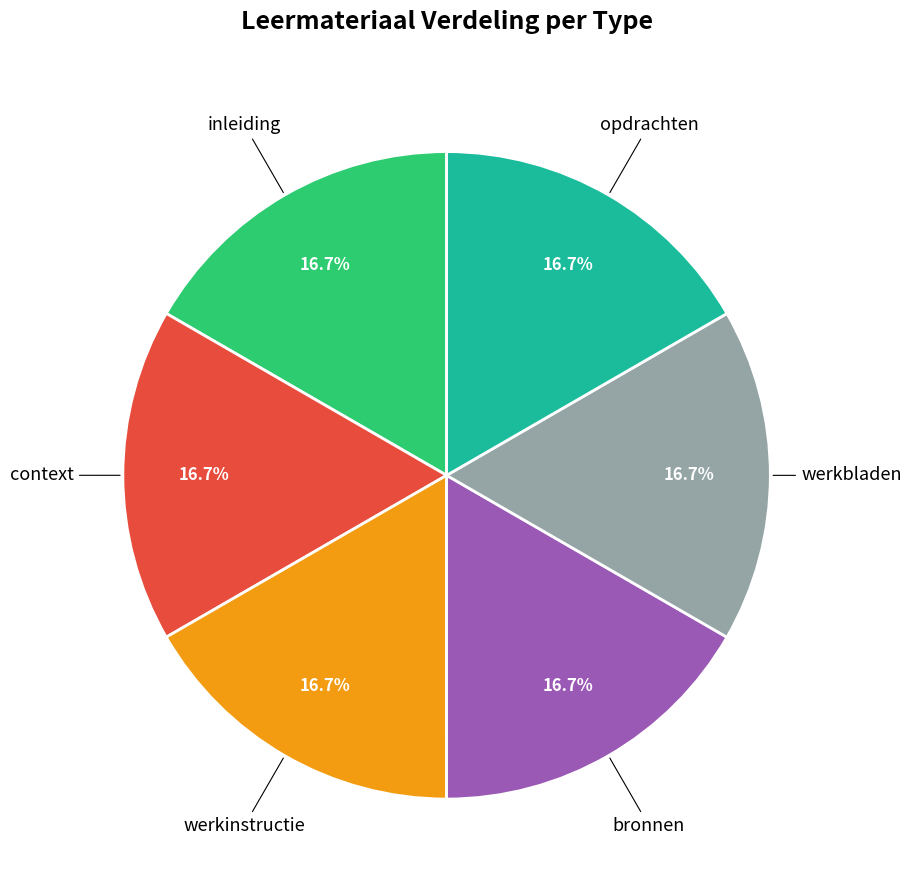

Is the sum of context and opdrachten greater than half?

No